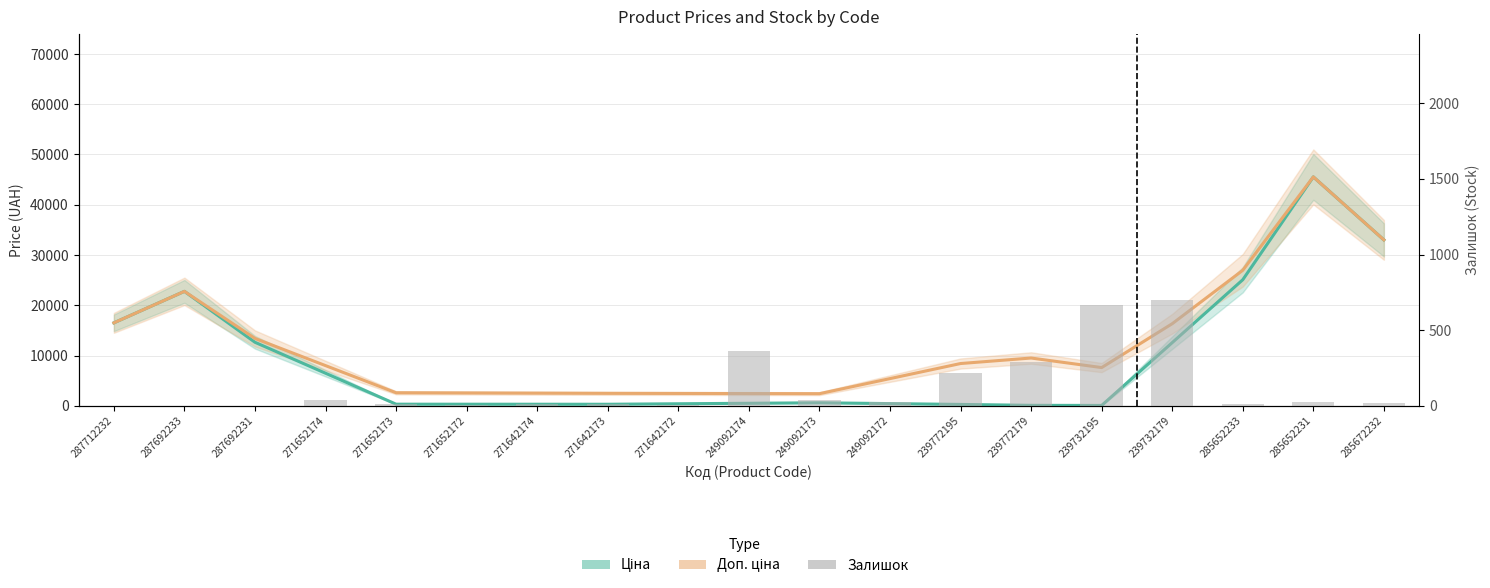

How many values in the Доп. ціна series exceed 7997?

10